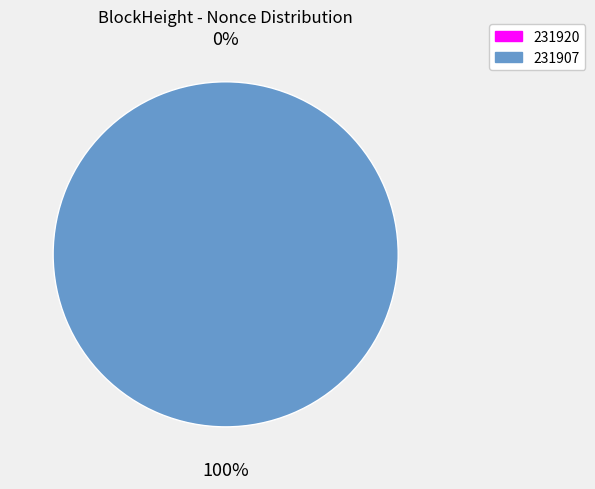

What percentage is the 231907 slice, to the nearest percent?

100%